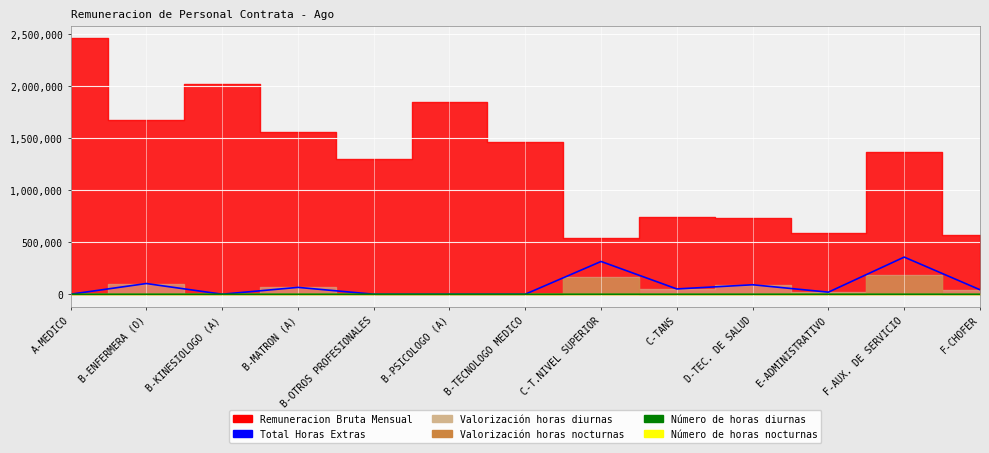

Is it true that Número de horas diurnas equals -22 at A-MEDICO?

False